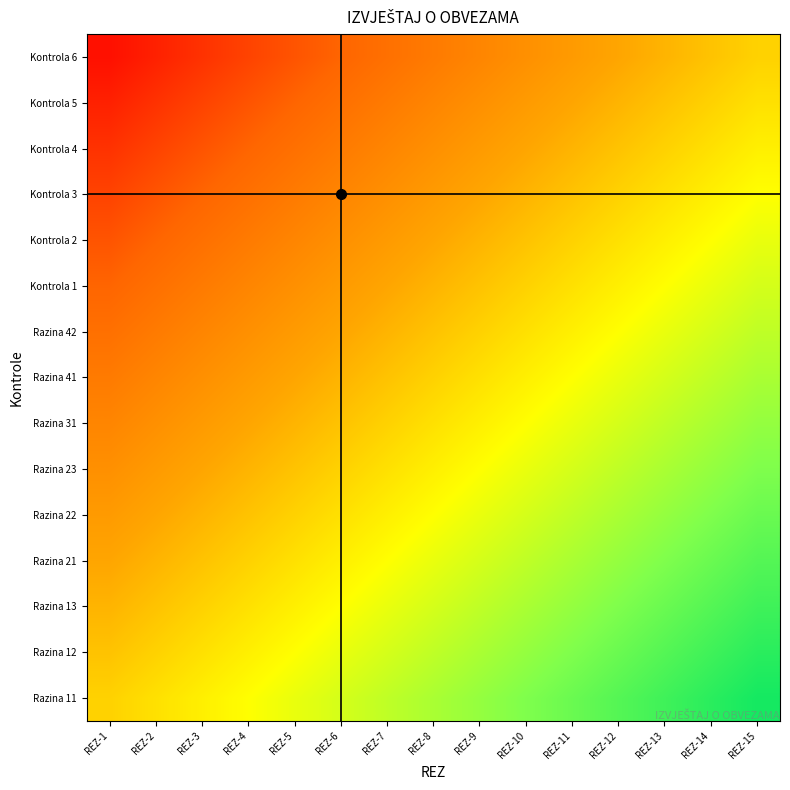

Which series changed the most between REZ-8 and REZ-9?

Razina 11